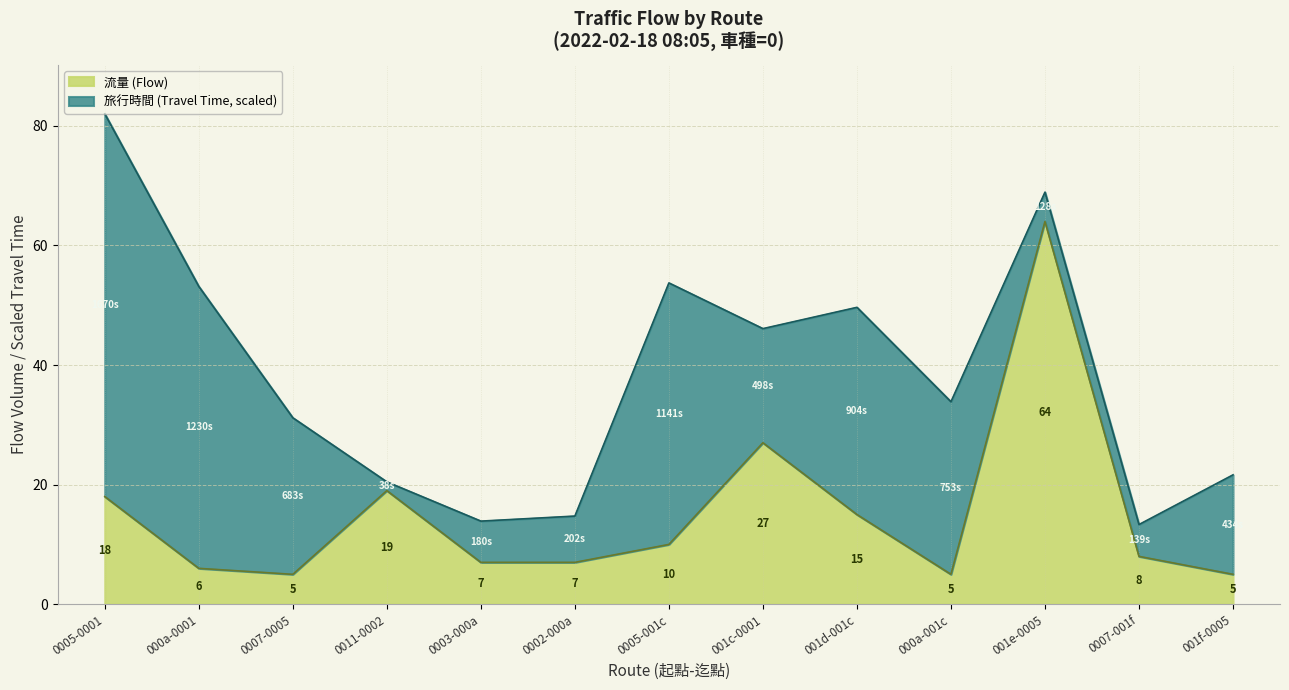

How many interior local peaks (higher than both neighbors) does the data have?

3